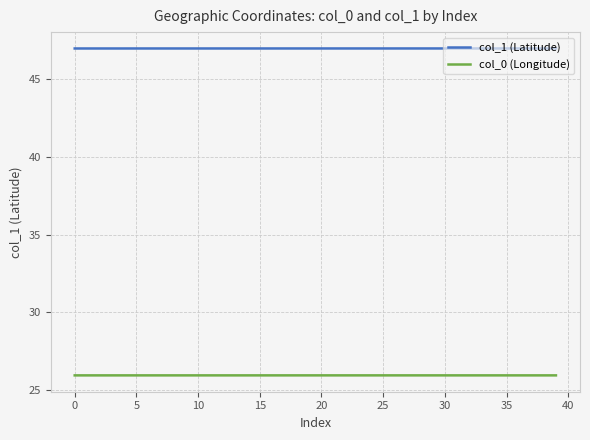

List the series in order of their peak value, lowest first.

col_0 (Longitude), col_1 (Latitude)